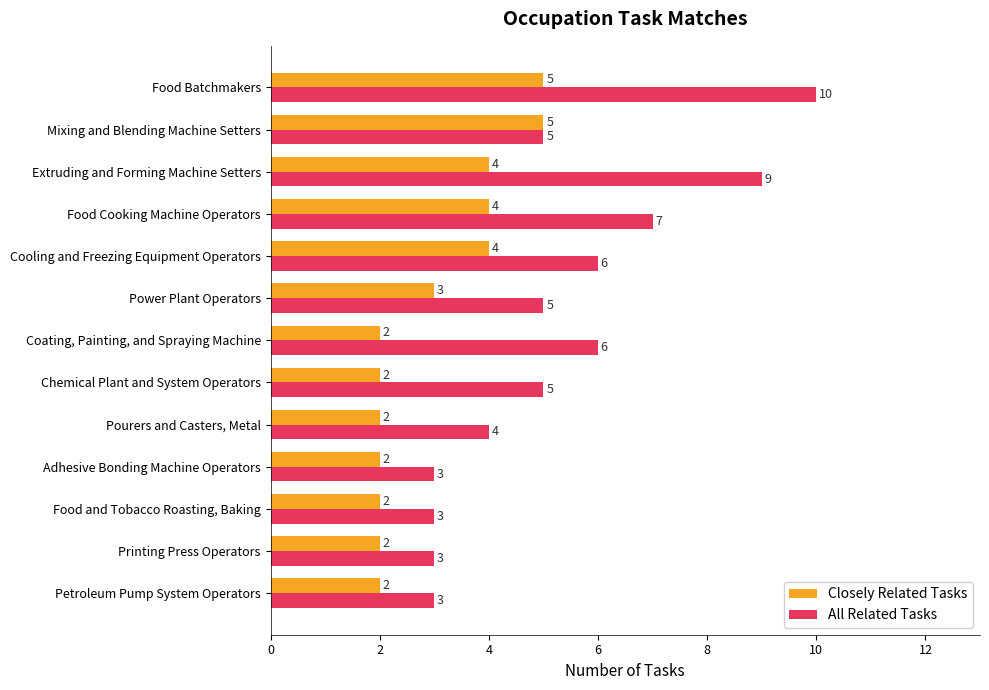

What is the difference between the maximum and minimum values in the All Related Tasks series?

7